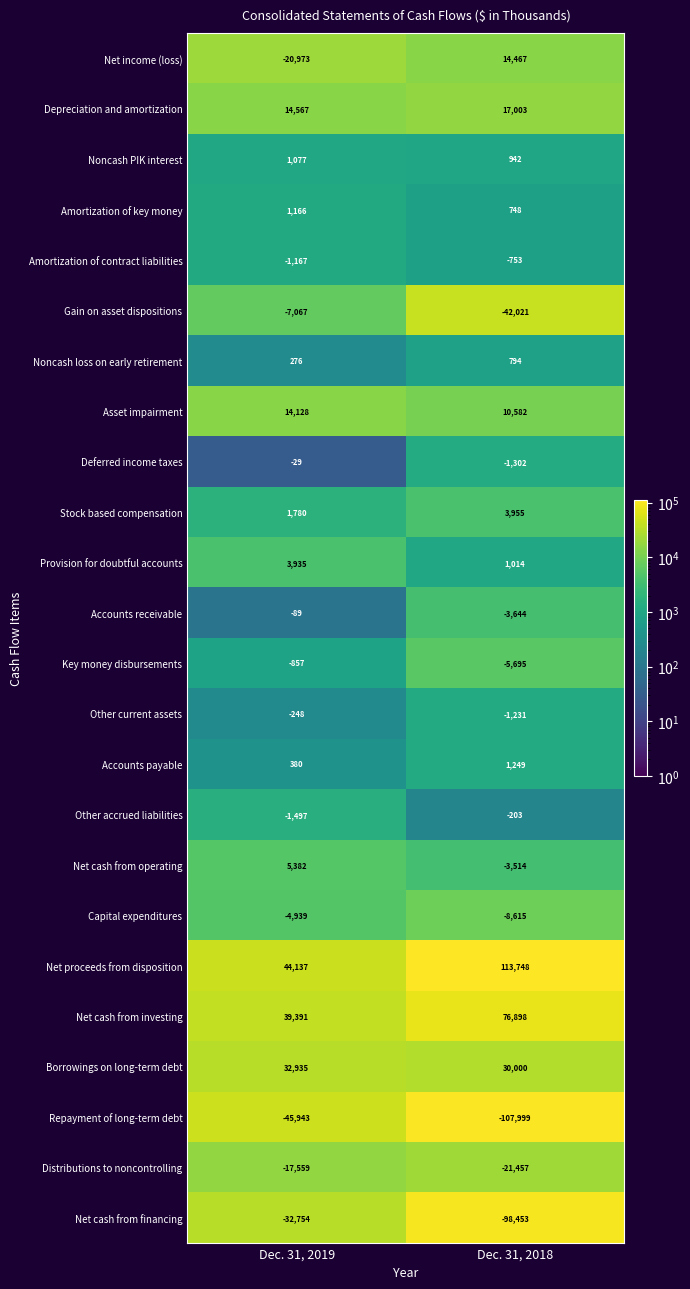

What is the difference between the Other current assets values at Dec. 31, 2018 and Dec. 31, 2019?

983